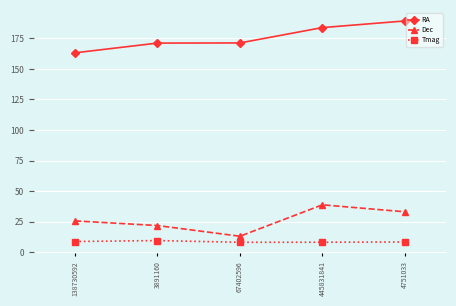

Is it true that RA equals 189.3 at 4751033?

True